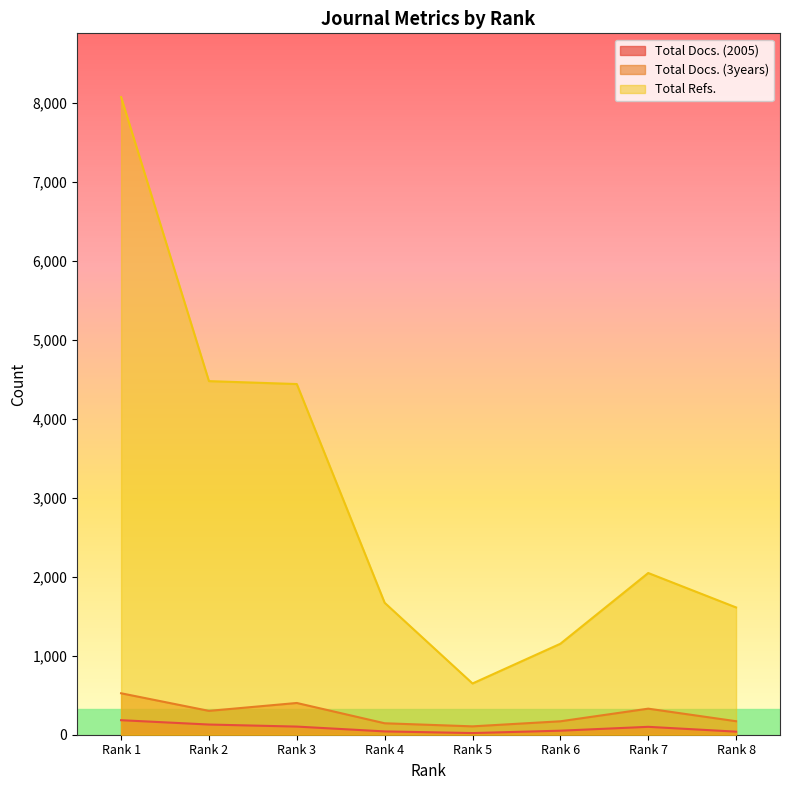

Reading right to left, list all the values displayed in this chart.

Total Docs. (2005): 39	100	51	21	42	103	129	184
Total Docs. (3years): 171	330	170	106	145	402	302	525
Total Refs.: 1612	2048	1152	649	1671	4441	4478	8075